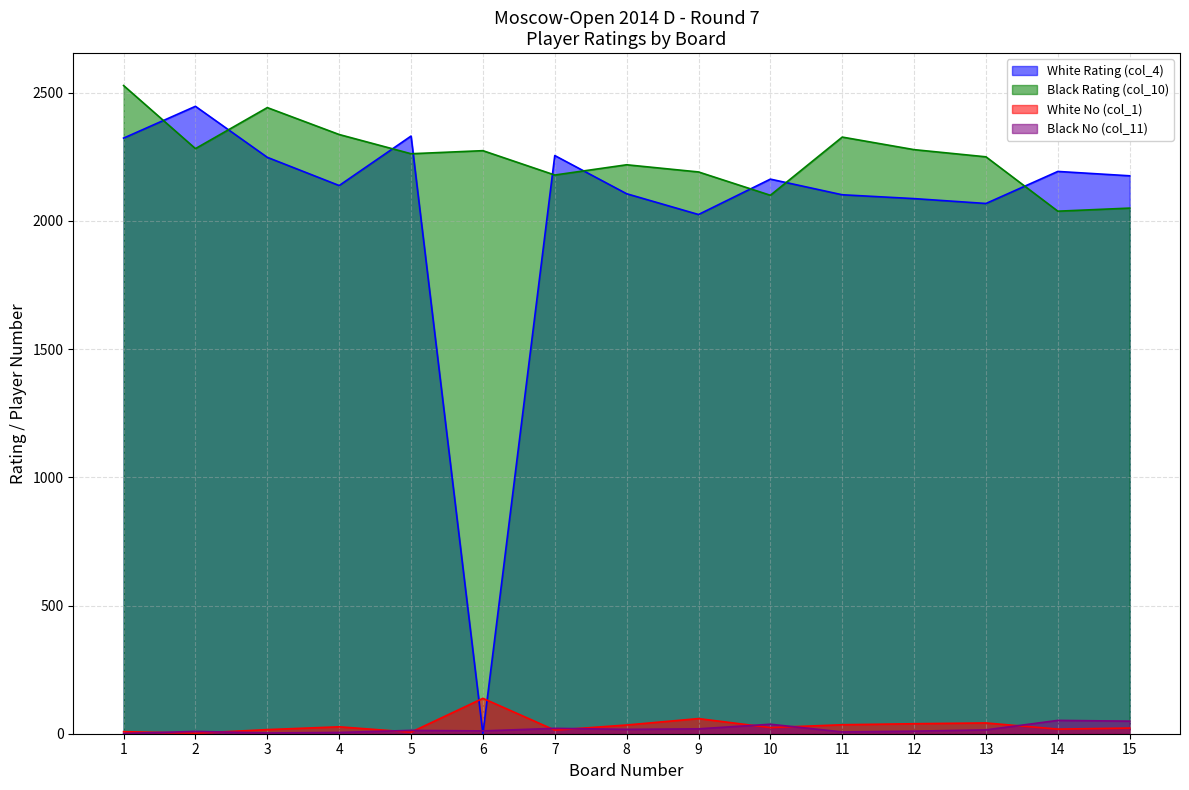

Which series has the largest range (max minus min)?

White Rating (col_4)